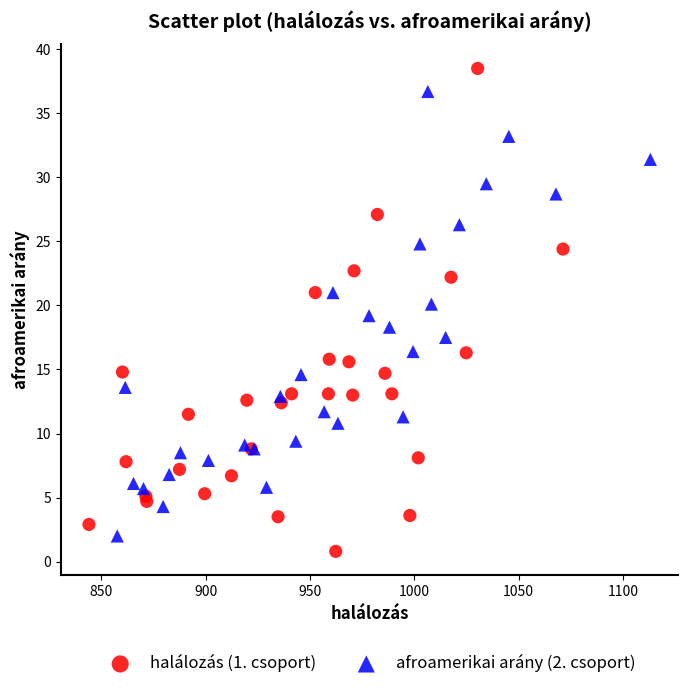

Which series has the widest spread of Y values?

halálozás (1. csoport)